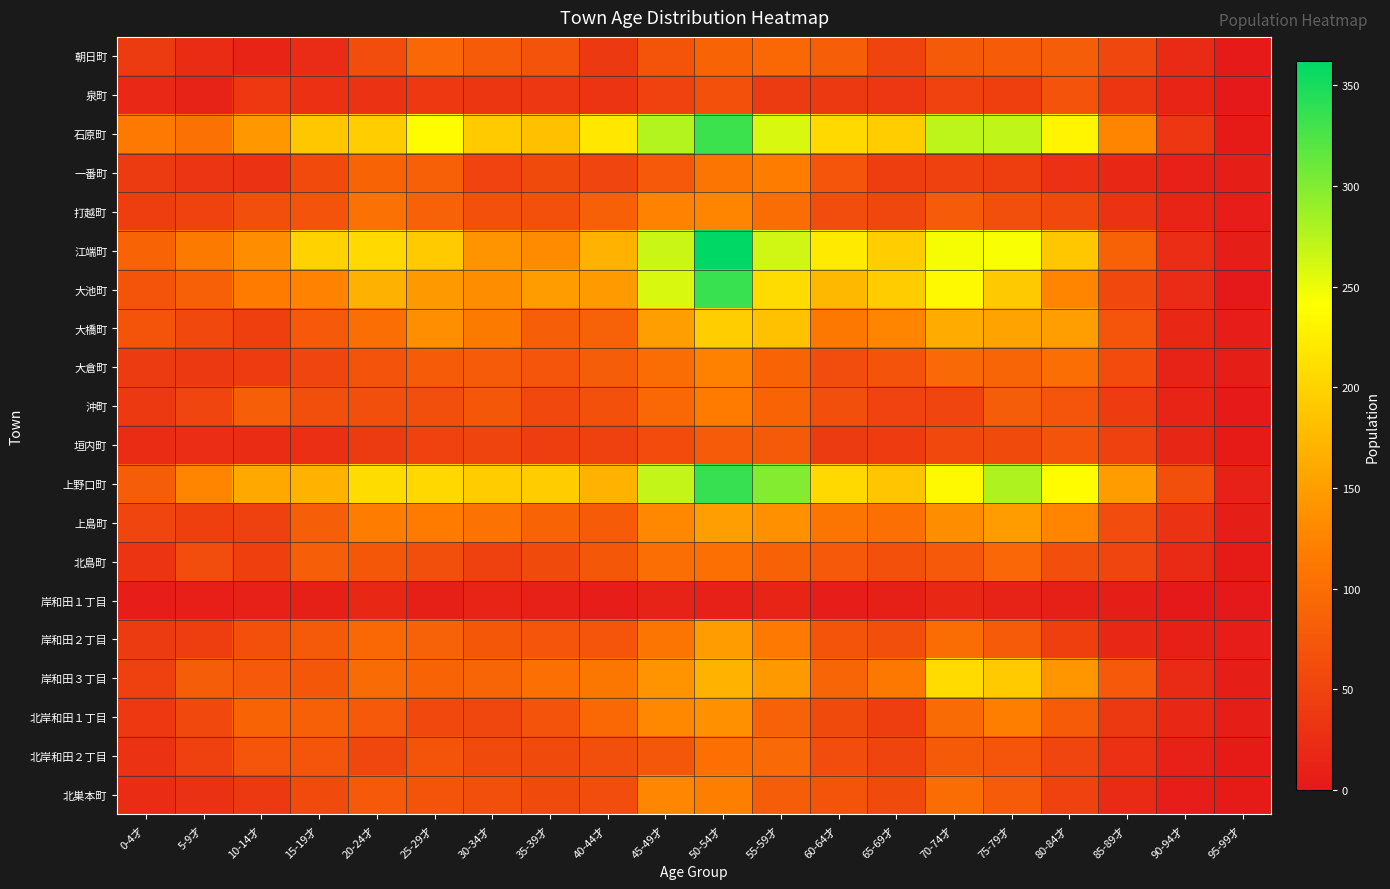

Between 65-69才 and 10-14才, which is larger?

65-69才